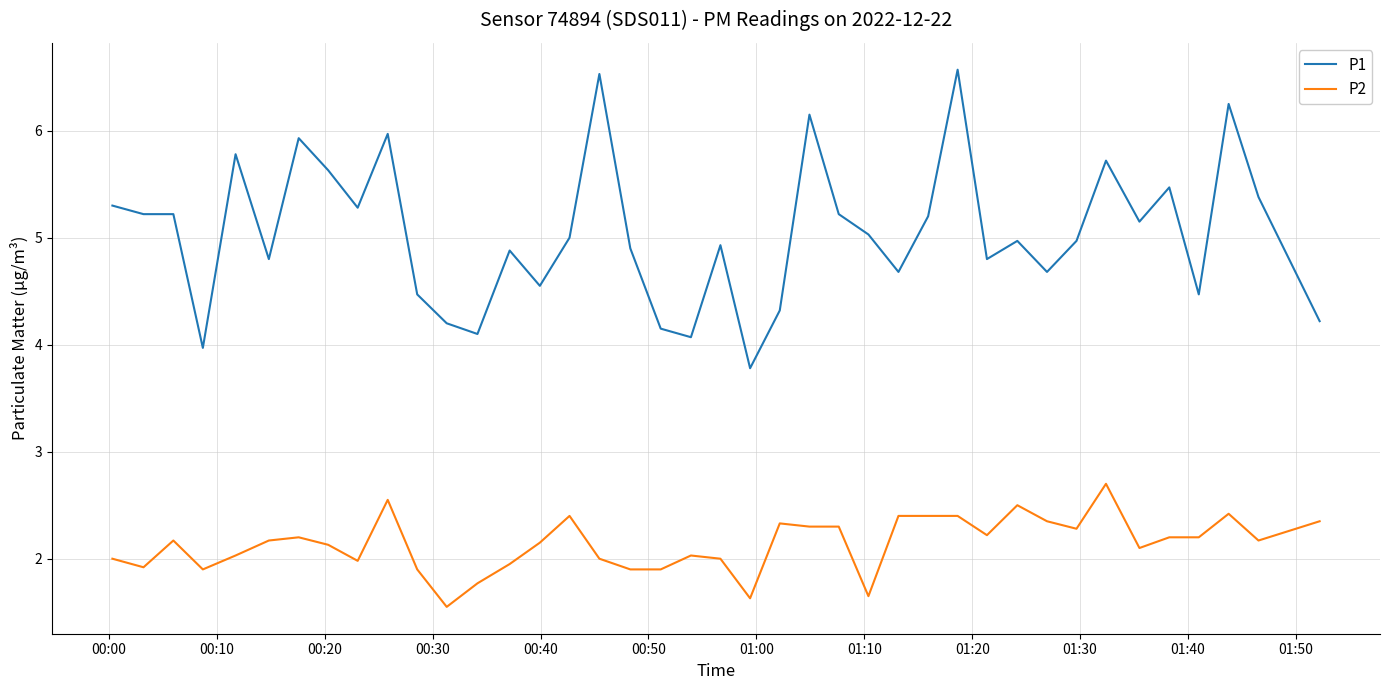

What is the difference between the maximum and minimum values in the P1 series?

2.8